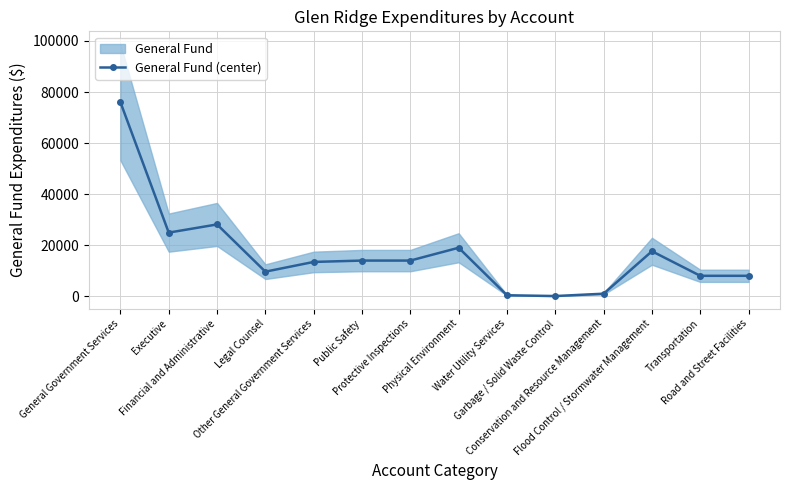

Which label corresponds to the largest value in the chart?

General Government Services